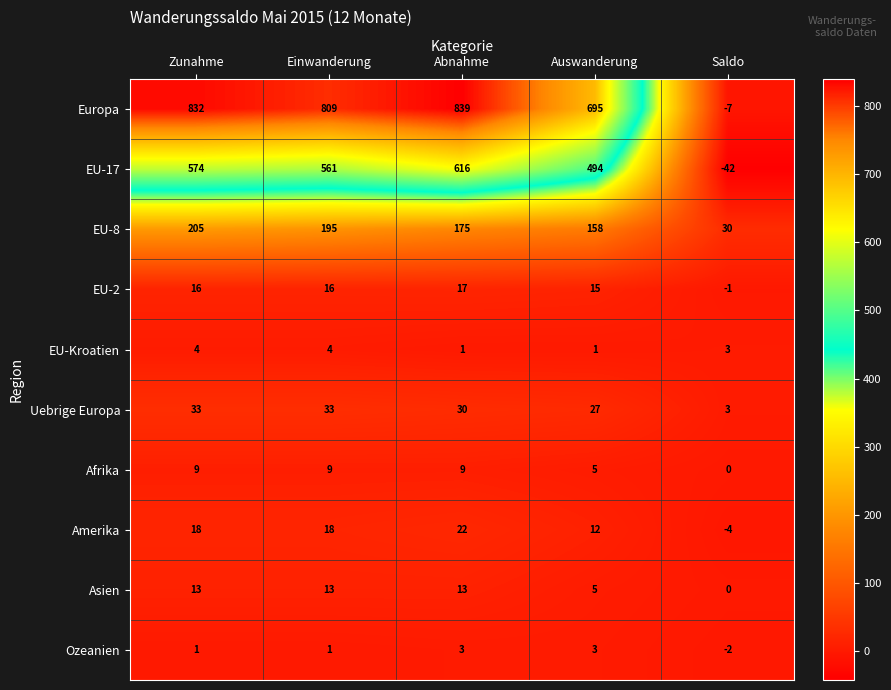

Rank the series by their maximum value, from highest to lowest.

Europa, EU-17, EU-8, Uebrige Europa, Amerika, EU-2, Asien, Afrika, EU-Kroatien, Ozeanien